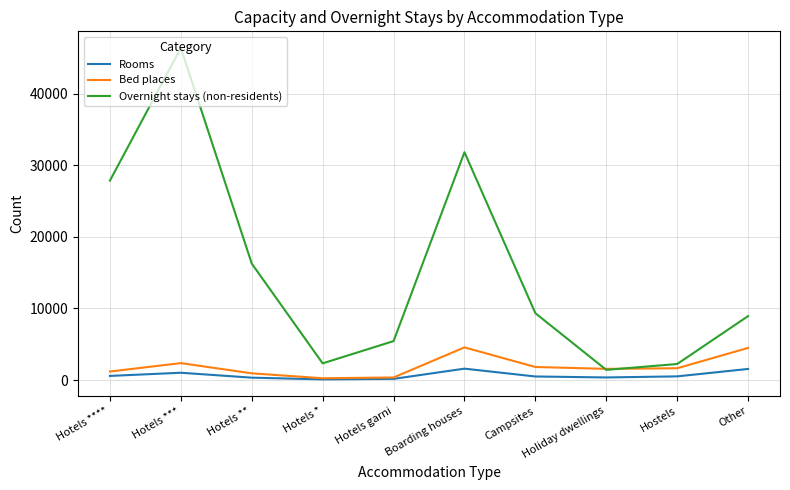

What is the sum of the Overnight stays (non-residents) values at Campsites and Hostels?

11580